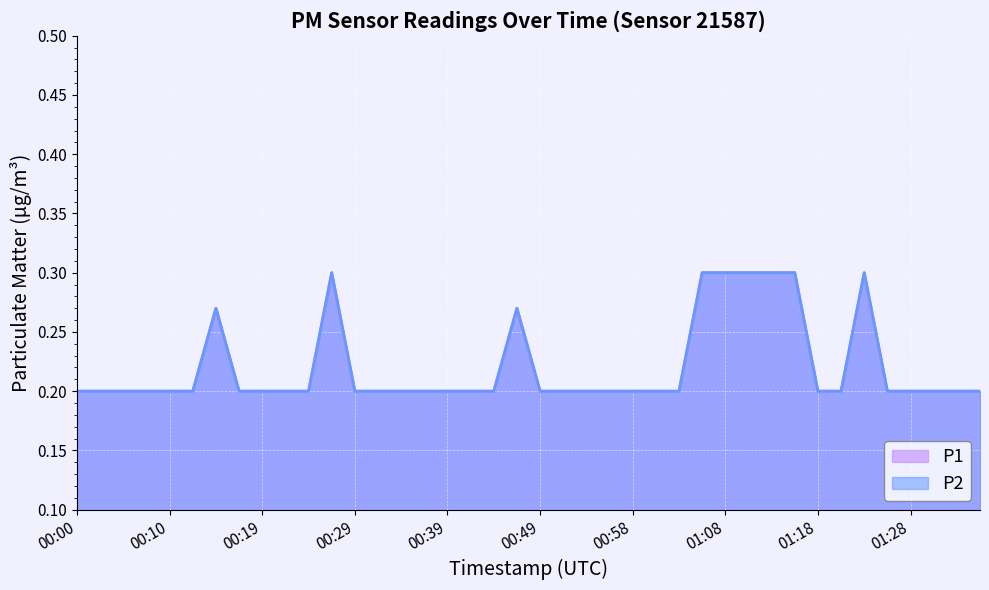

What are all the series names shown in the legend?

P1, P2